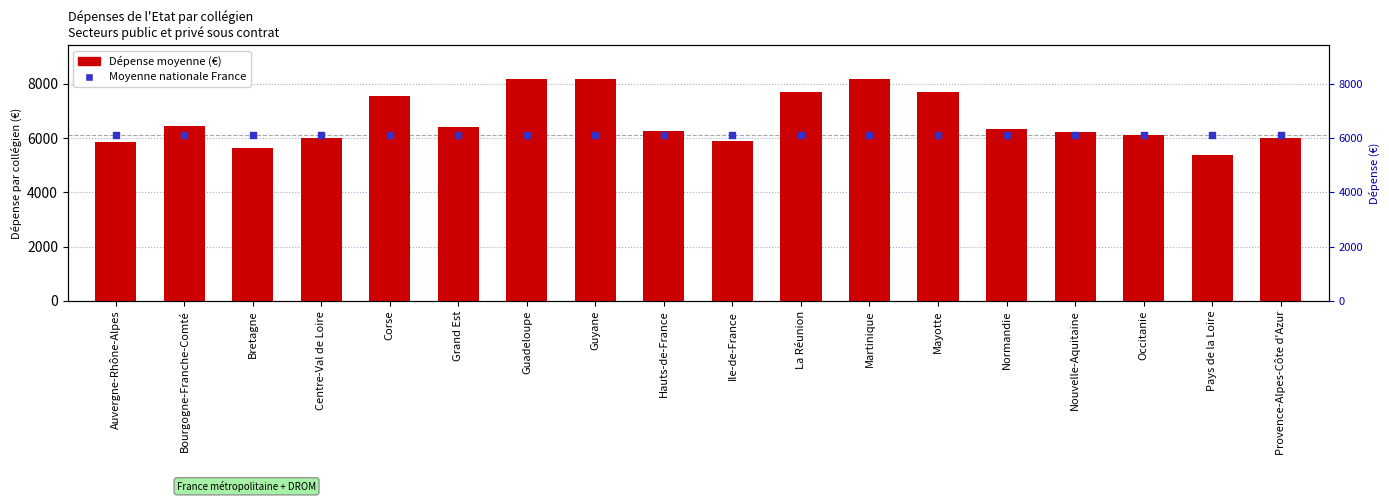

Which series reaches the minimum Y coordinate?

Dépense moyenne (Euros)